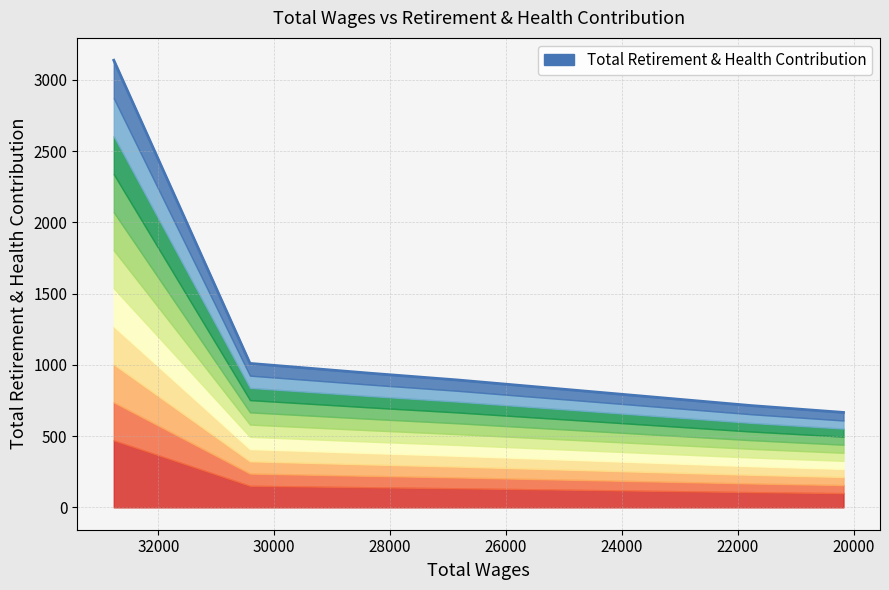

What is the minimum value shown in the chart?

666